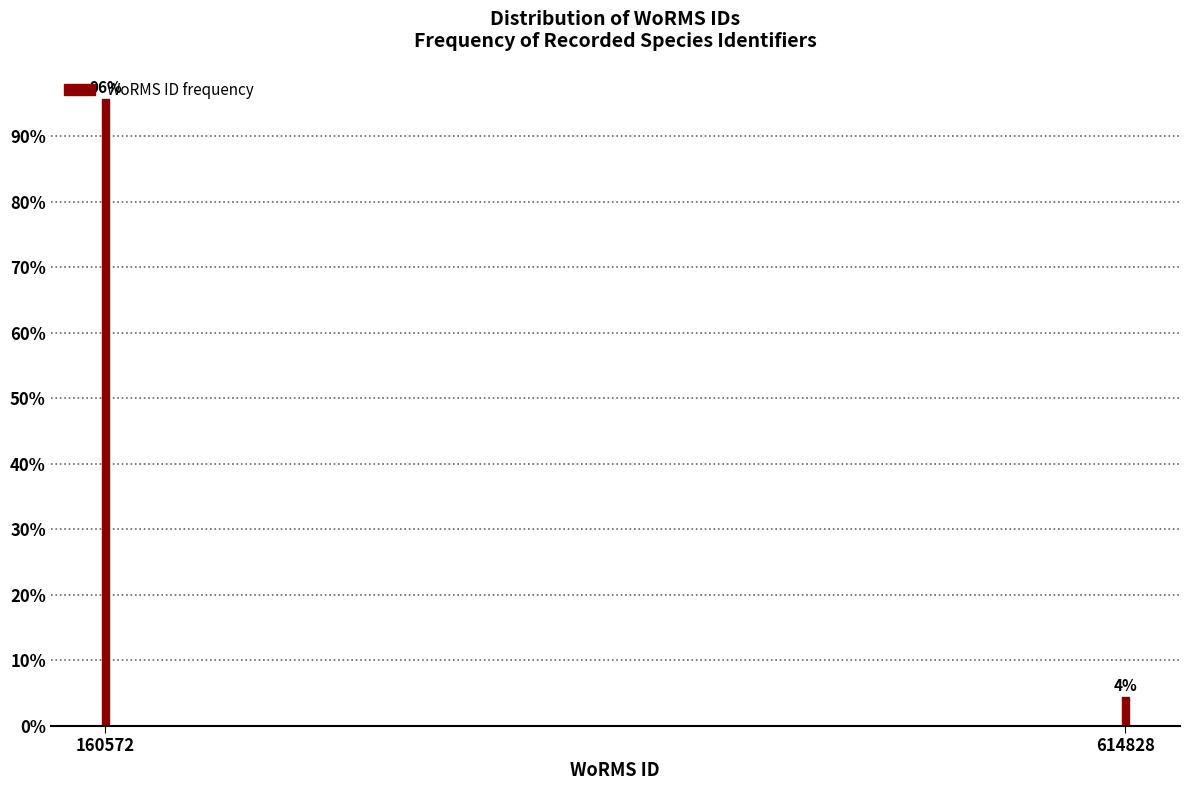

What is the value of the 1st bar from the left?

95.6